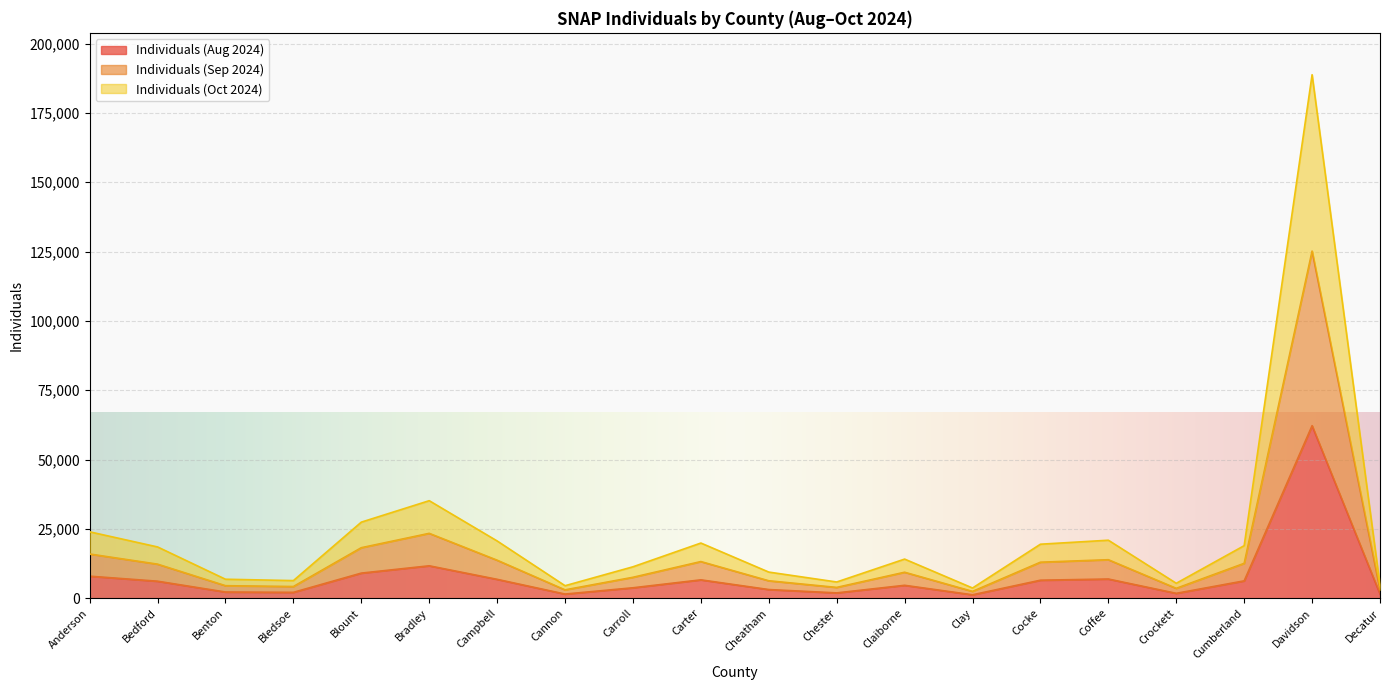

What is the difference between the highest and lowest values at Decatur?

3109